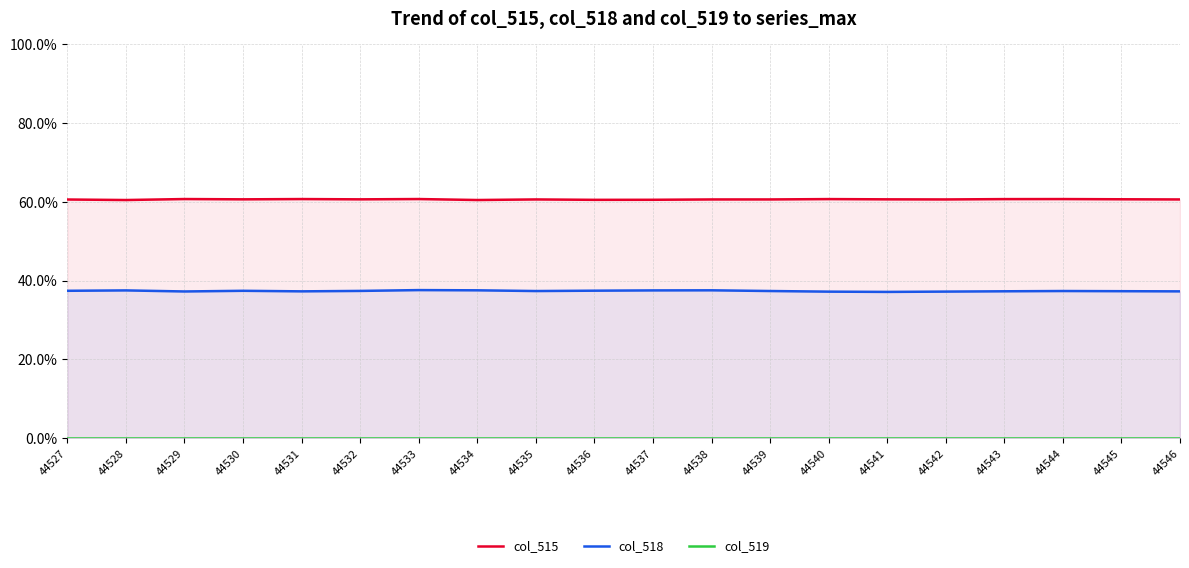

What is the value of the col_515 point at the 12th from the left?

60.6